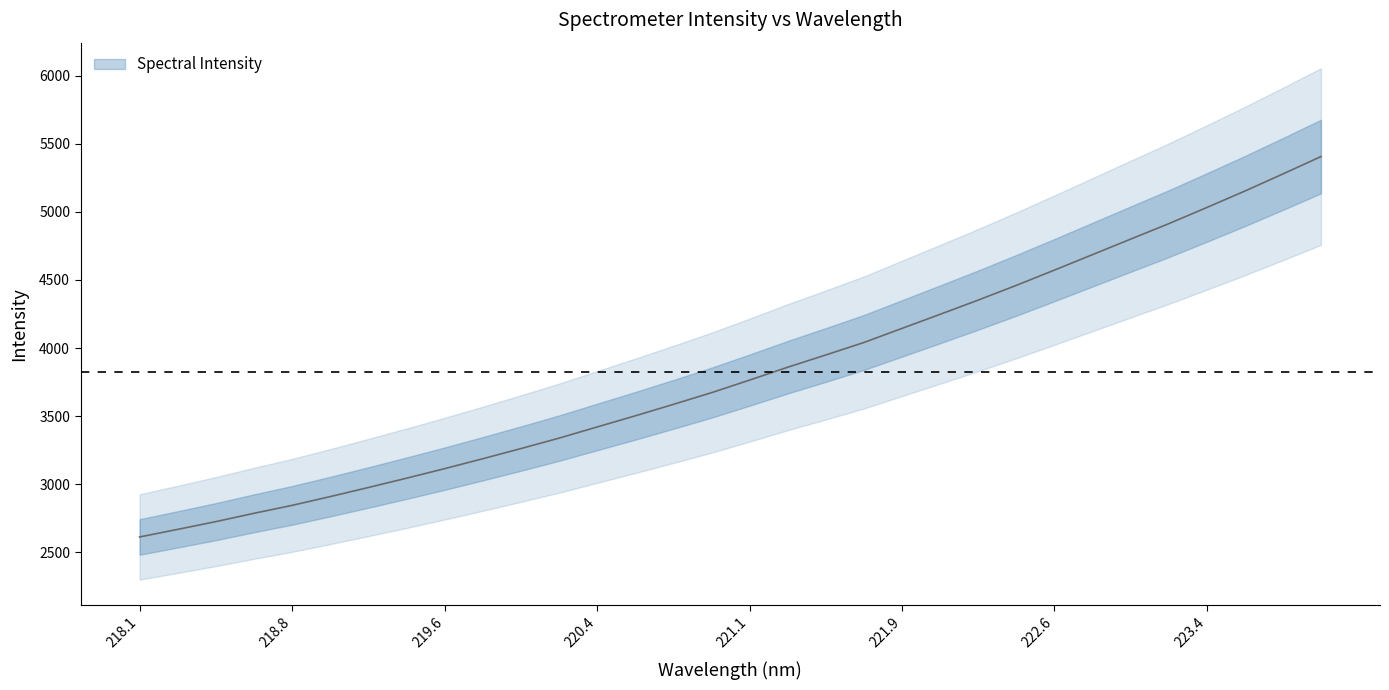

How many values are below 3765?

16